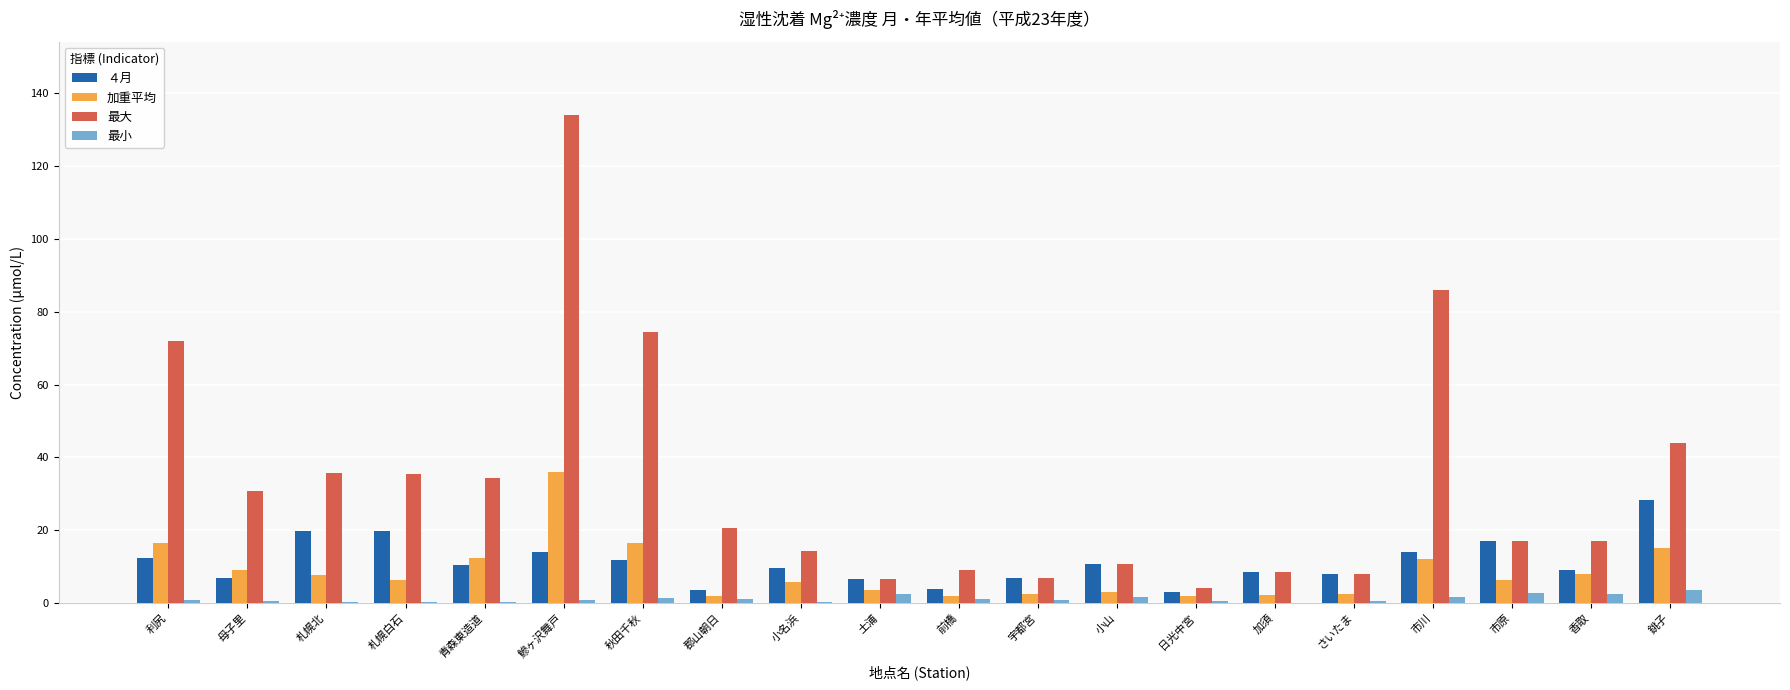

Which series has the largest total across all categories?

最大